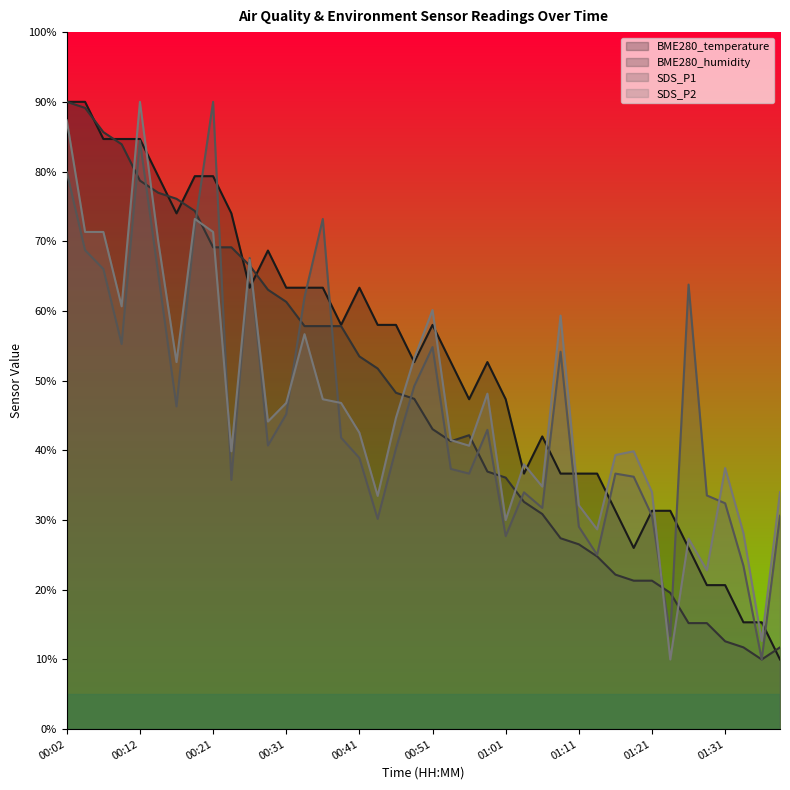

Which series has the largest total across all categories?

BME280_temperature